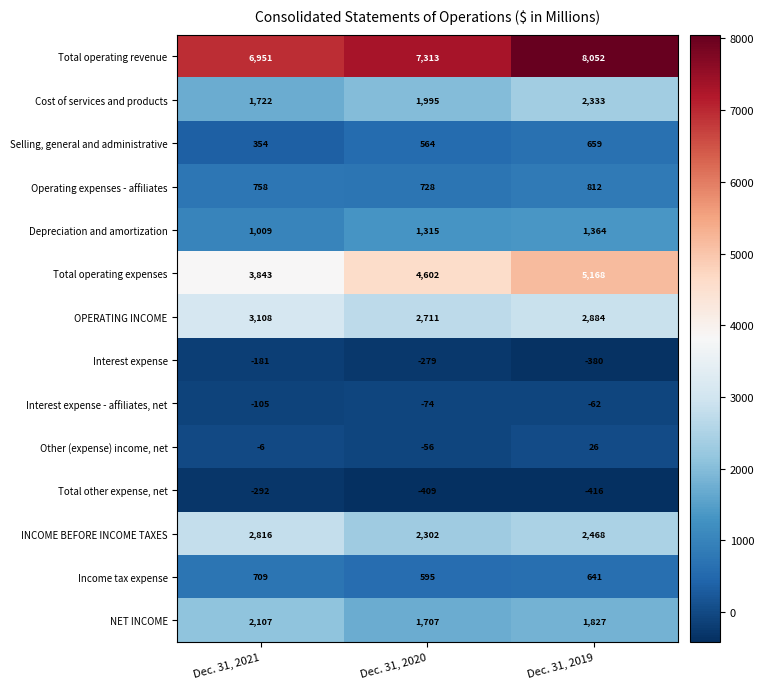

Rank the series by their maximum value, from lowest to highest.

Total other expense, net, Interest expense, Interest expense - affiliates, net, Other (expense) income, net, Selling, general and administrative, Income tax expense, Operating expenses - affiliates, Depreciation and amortization, NET INCOME, Cost of services and products, INCOME BEFORE INCOME TAXES, OPERATING INCOME, Total operating expenses, Total operating revenue